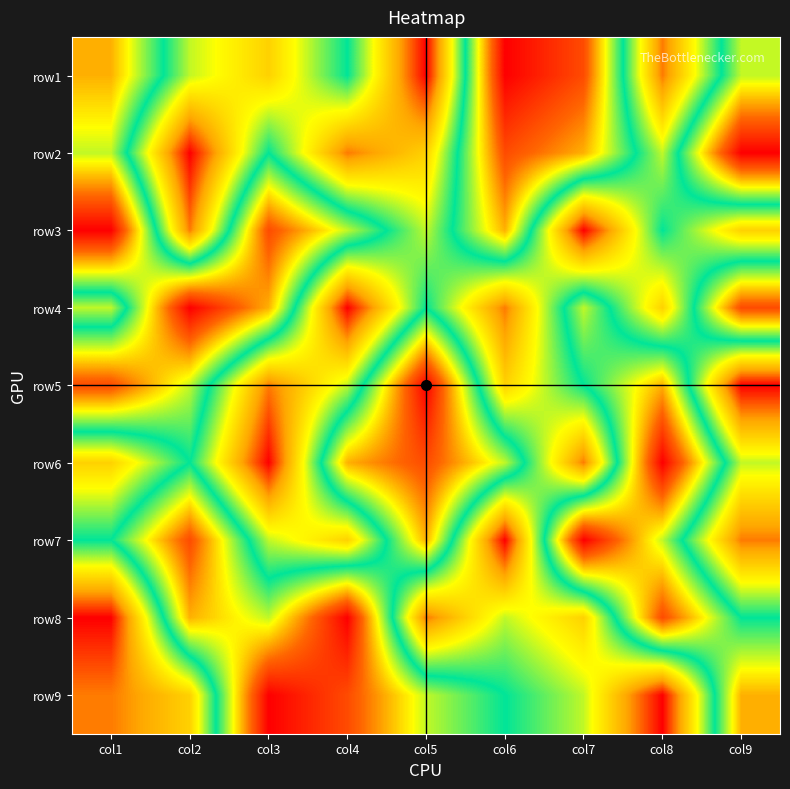

At which category is the sum across all series the highest?

col1